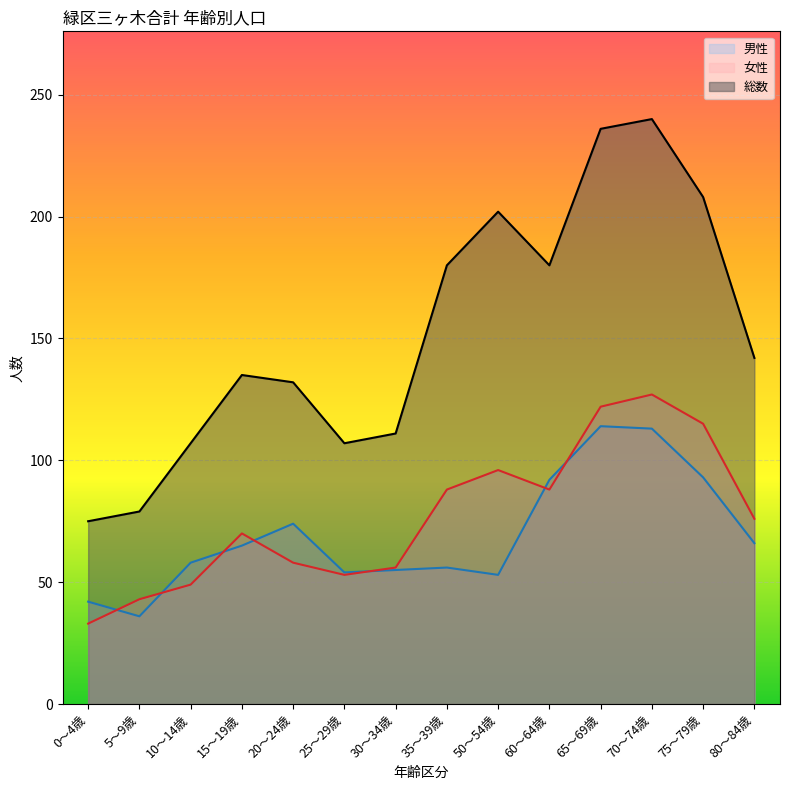

At which category does 総数 reach its first local peak?

15～19歳